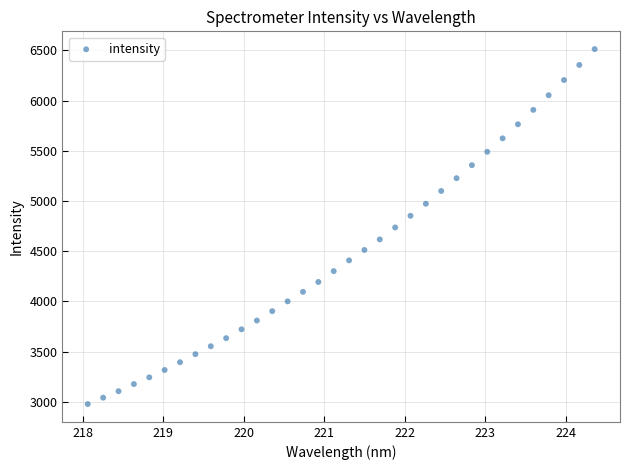

What is the range of X values (max minus min)?

6.3